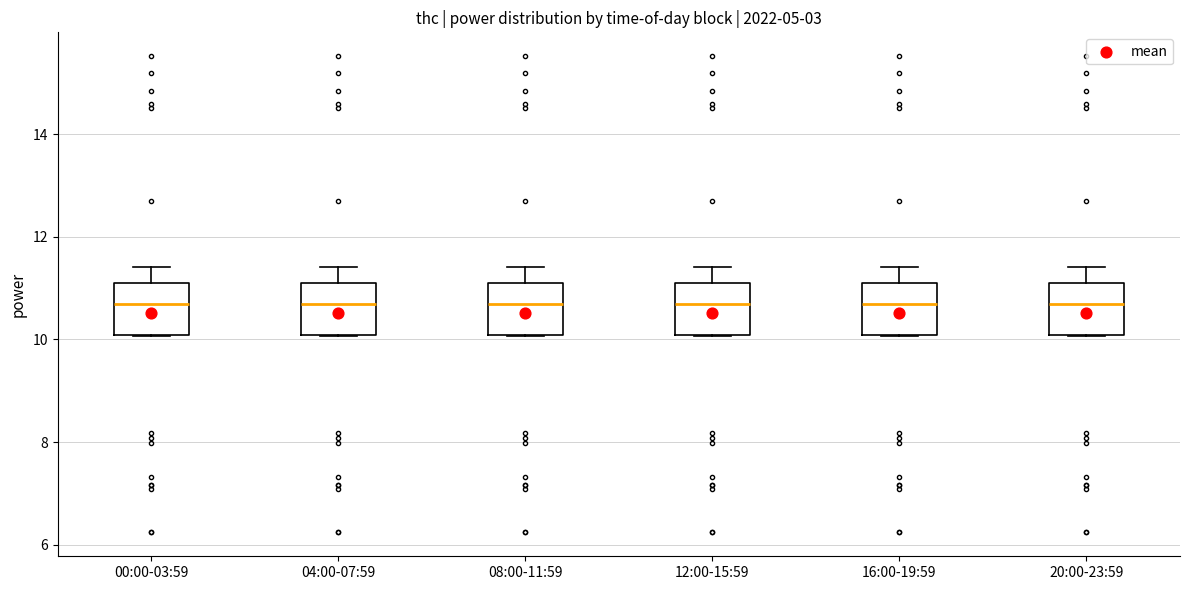

Where is the upper edge of the box for 00:00-03:59 on the y-axis? The values are not printed on the chart, so give them approximately, as read against the axis.

11.0